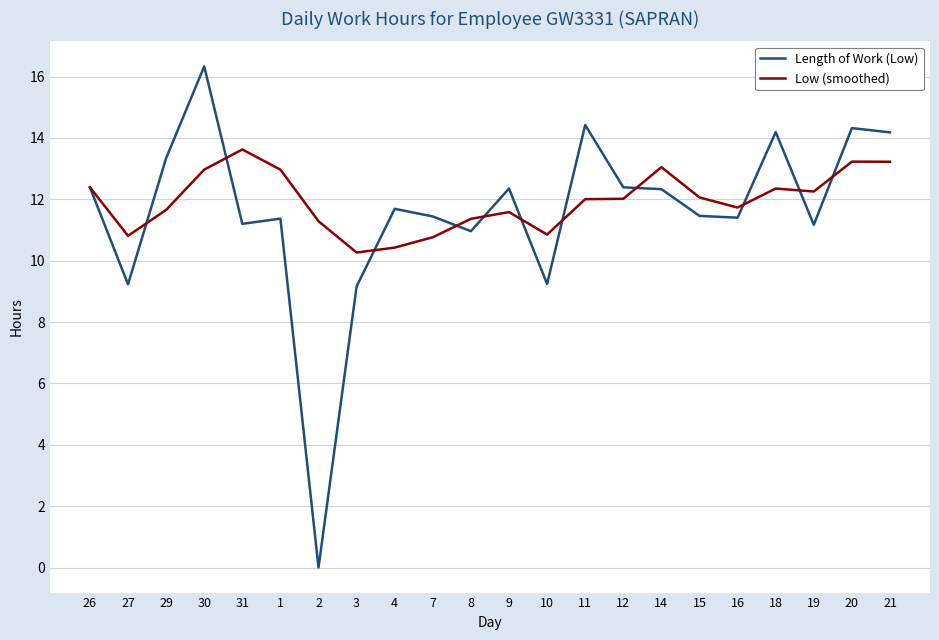

What value does the Low (smoothed) series have at 29?

11.7